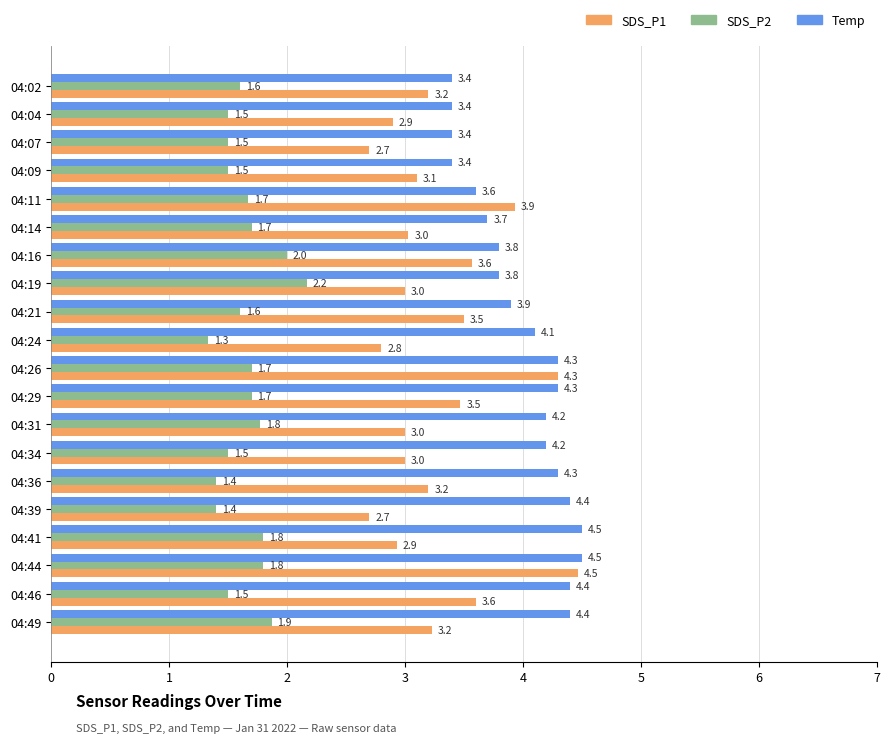

What is the difference between the highest and lowest values at 04:19?

1.6